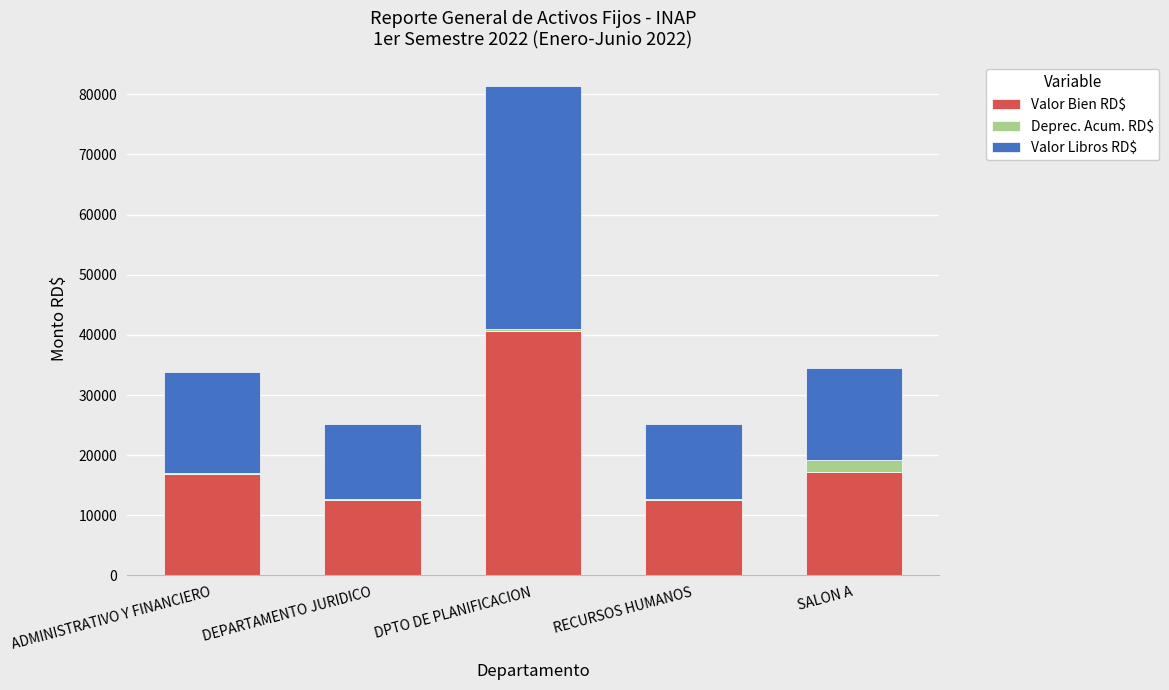

What is the total value across all series at DPTO DE PLANIFICACION?

81357.0